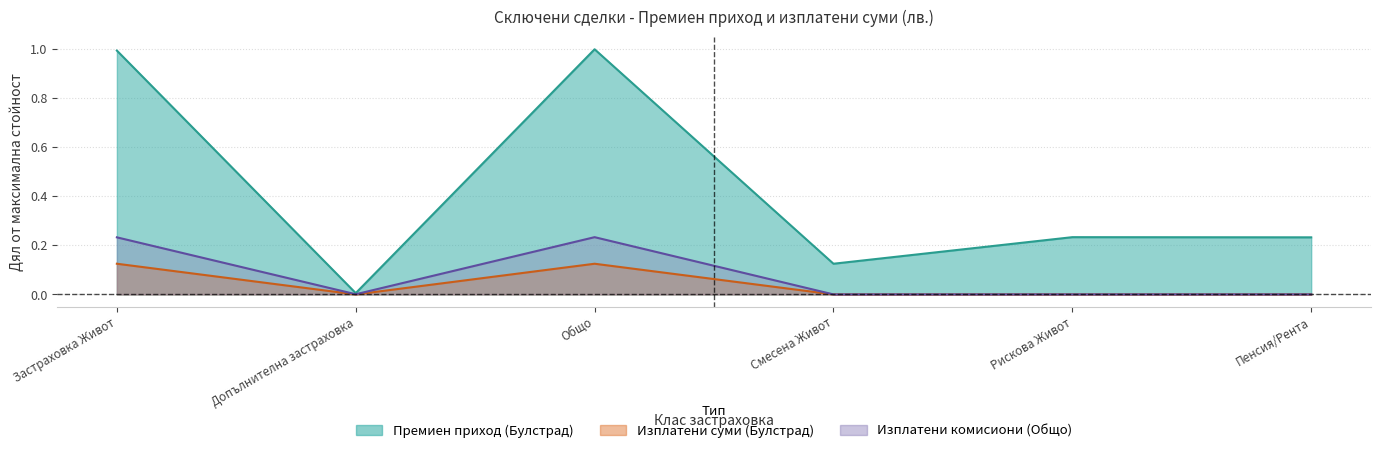

Rank the series at Рискова Живот from lowest to highest value.

Изплатени суми (Булстрад), Изплатени комисиони (Общо), Премиен приход (Булстрад)